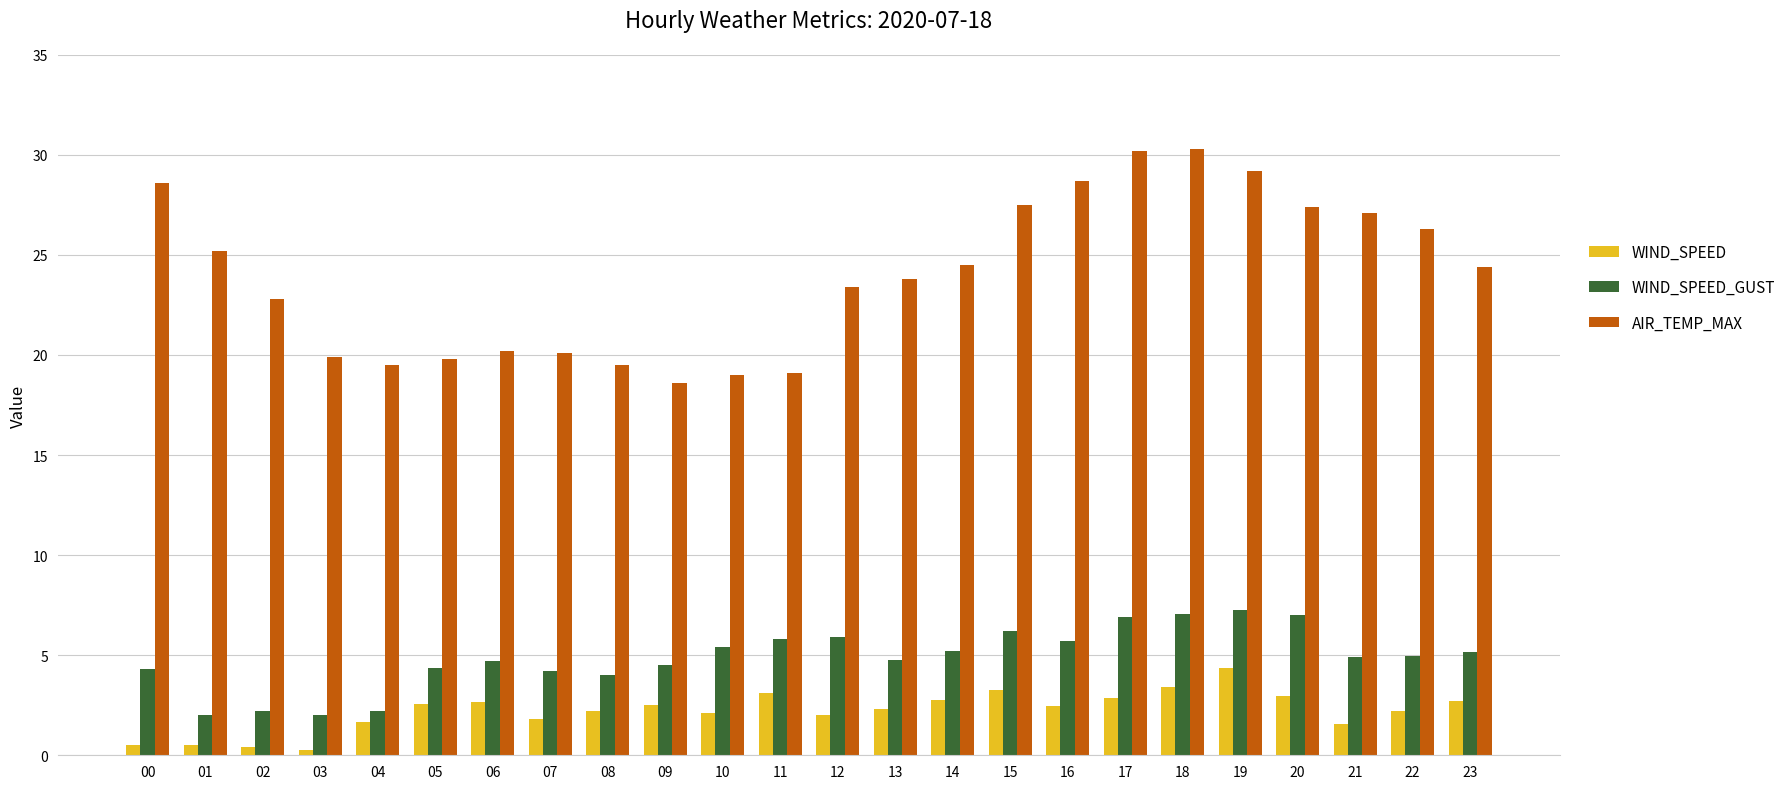

What is the maximum value shown in the chart?

30.3